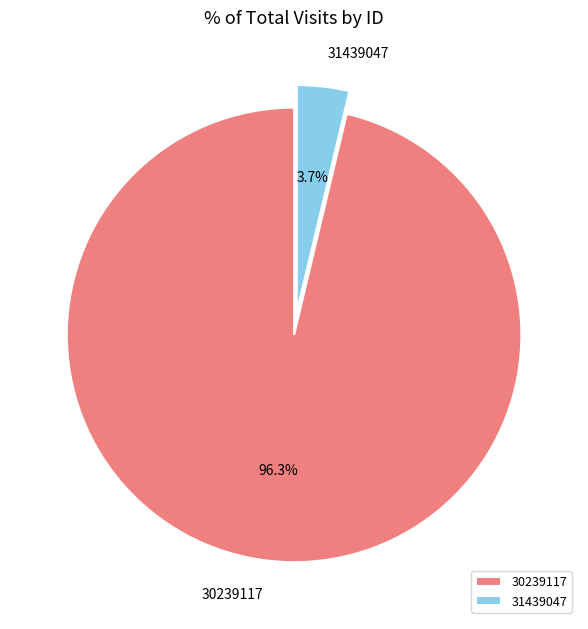

What portion of the pie excludes 31439047?

96.3%